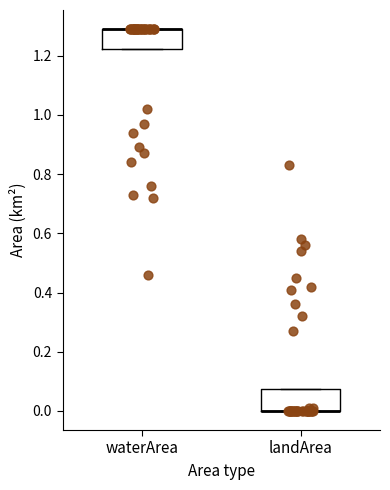

Reading left to right, read every box against the y-axis: the position of its median line, the range the box covers, and the ends of its whiskers. The values are not printed on the chart, so give them approximately, as read against the axis.

waterArea: median 1.30 (drawn on the box's upper edge), box 1.22 to 1.30, whiskers 1.22 to 1.30
landArea: median 0.00 (drawn on the box's lower edge), box 0.00 to 0.08, whiskers 0.00 to 0.08